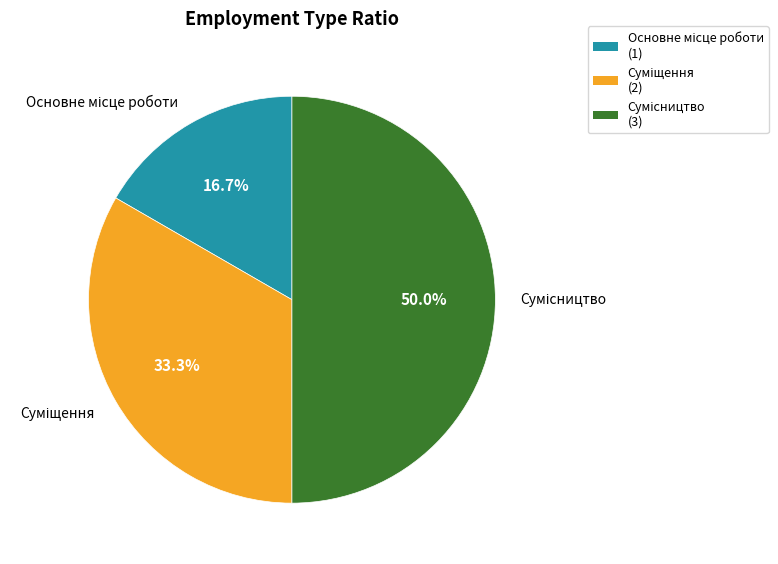

How many segments does this pie chart have?

3